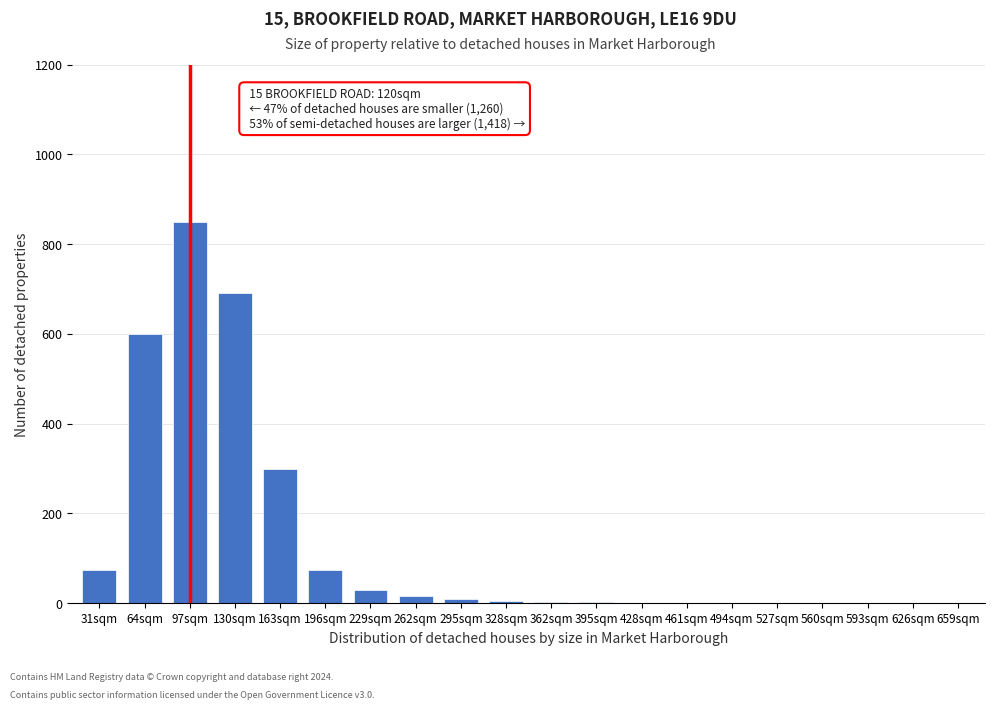

Where is the data nearest to the value 425?

163sqm